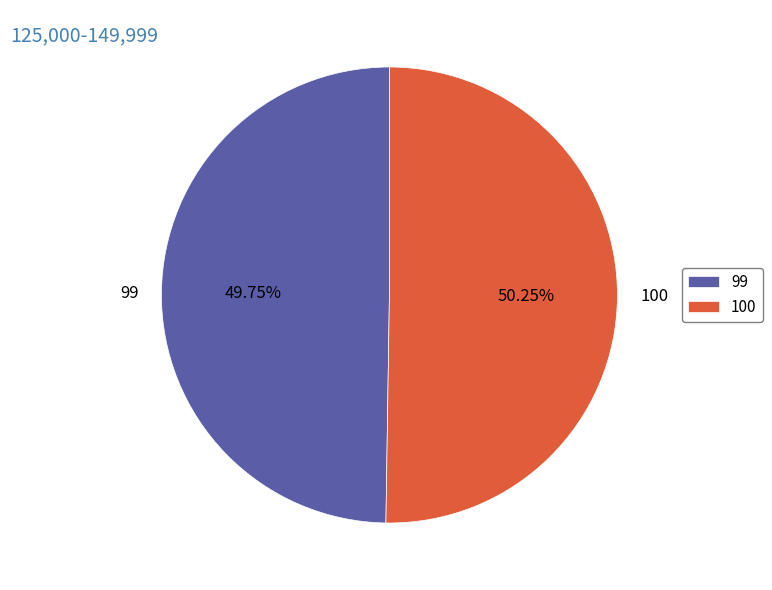

To the nearest percent, what percentage of the pie is 100?

50%